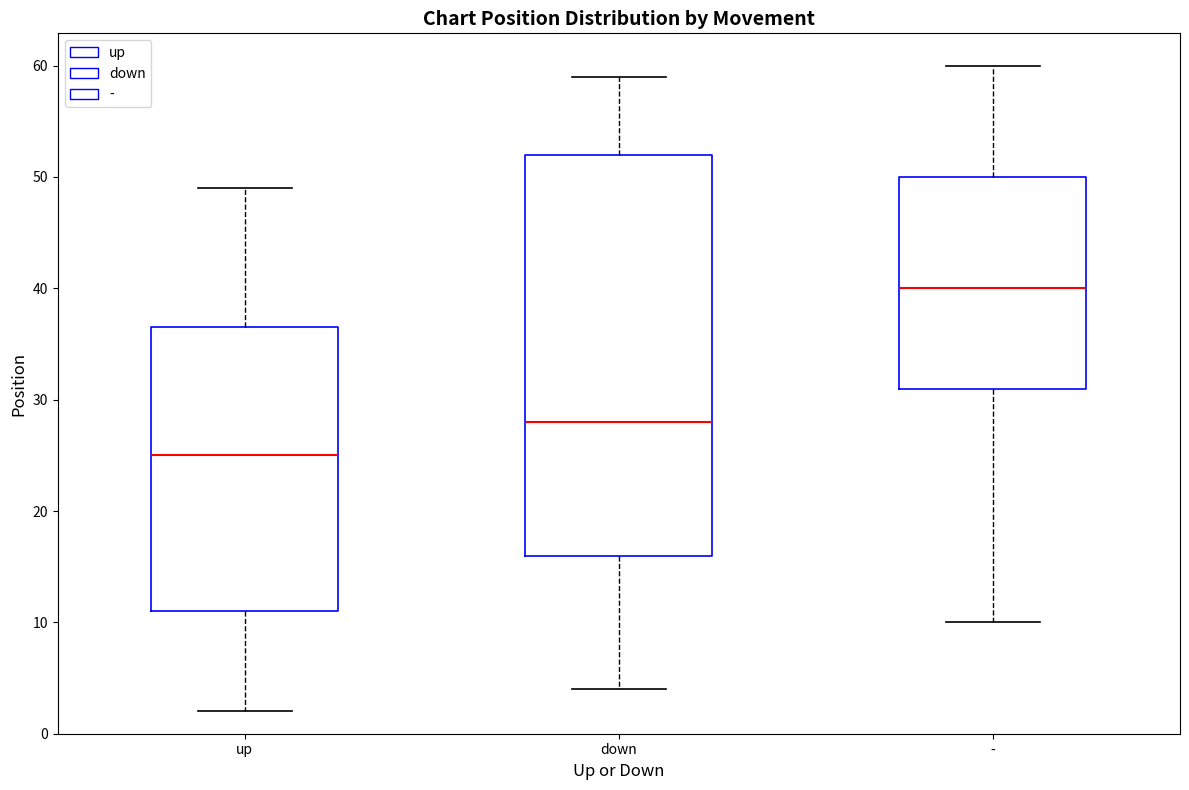

Which box is the tallest, from its lower edge to its upper edge?

down